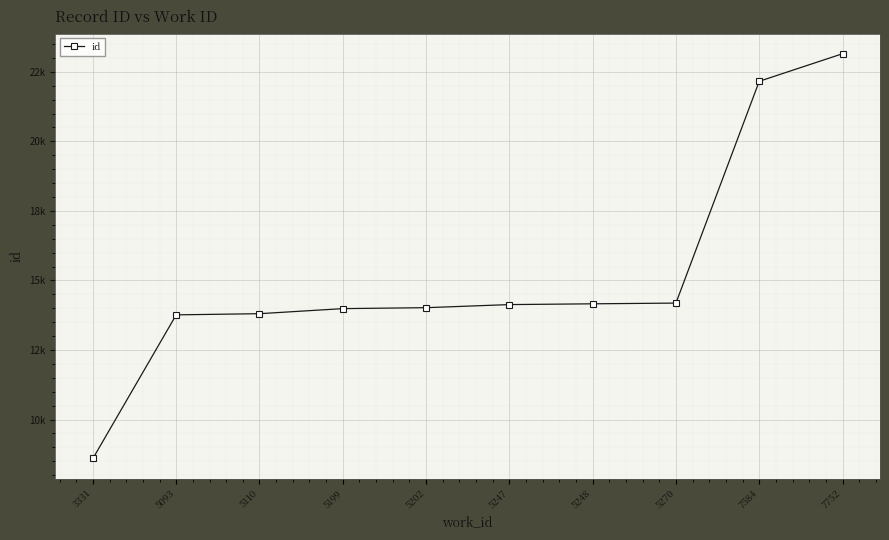

Reading right to left, transcribe all the data shown in this chart.

7752=23151	7584=22161	5270=14187	5248=14161	5247=14133	5202=14022	5199=13988	5110=13806	5093=13764	3331=8601